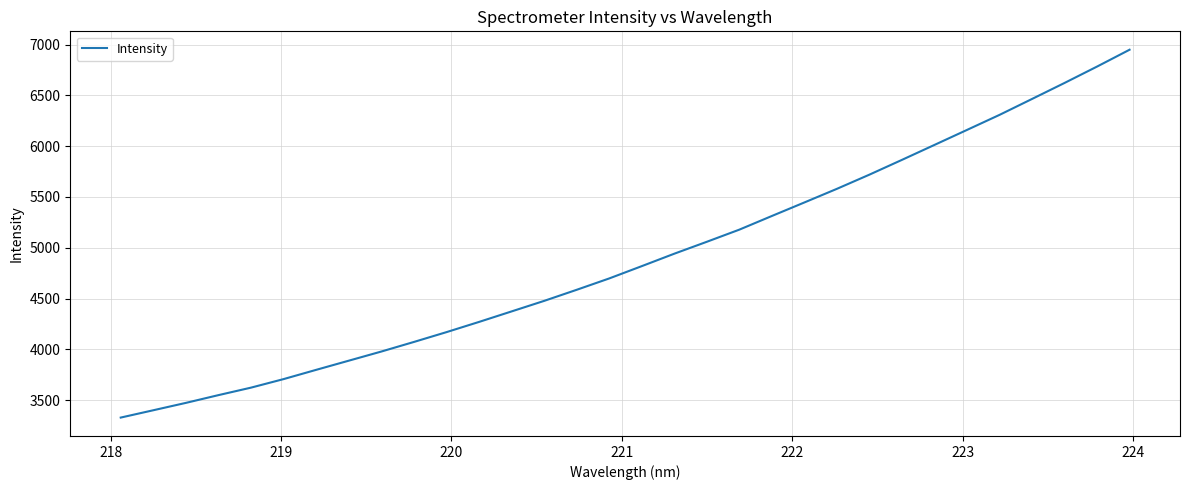

What is the difference between the maximum and minimum values?

3620.7